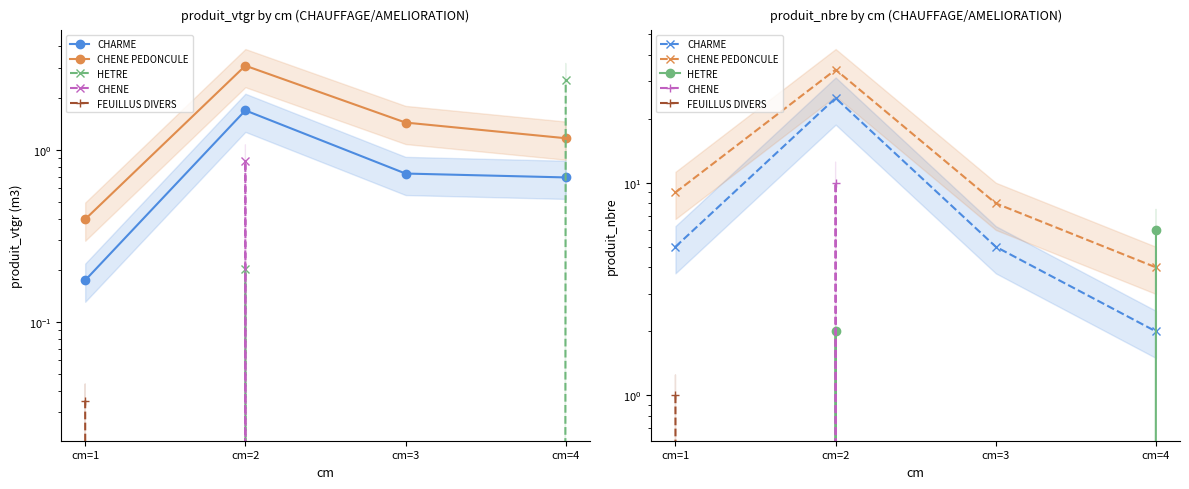

Between cm=2 and cm=3, which is larger?

cm=2